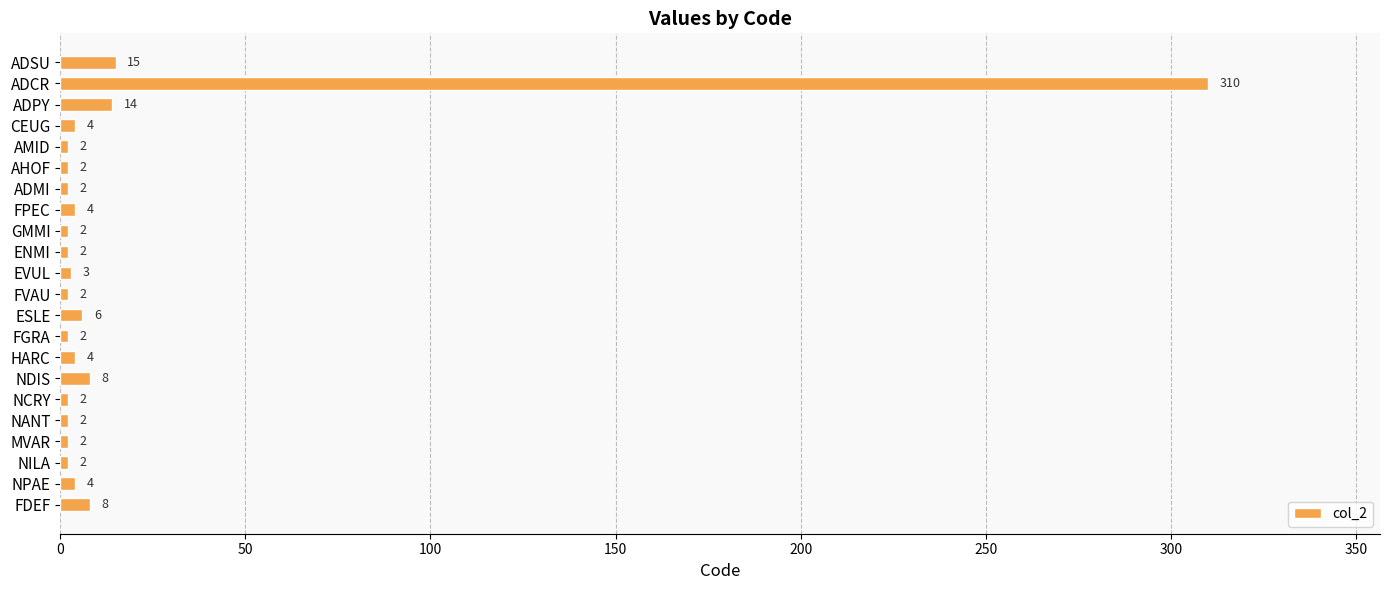

Reading top to bottom, what are all the values shown in this chart?

ADSU=15	ADCR=310	ADPY=14	CEUG=4	AMID=2	AHOF=2	ADMI=2	FPEC=4	GMMI=2	ENMI=2	EVUL=3	FVAU=2	ESLE=6	FGRA=2	HARC=4	NDIS=8	NCRY=2	NANT=2	MVAR=2	NILA=2	NPAE=4	FDEF=8